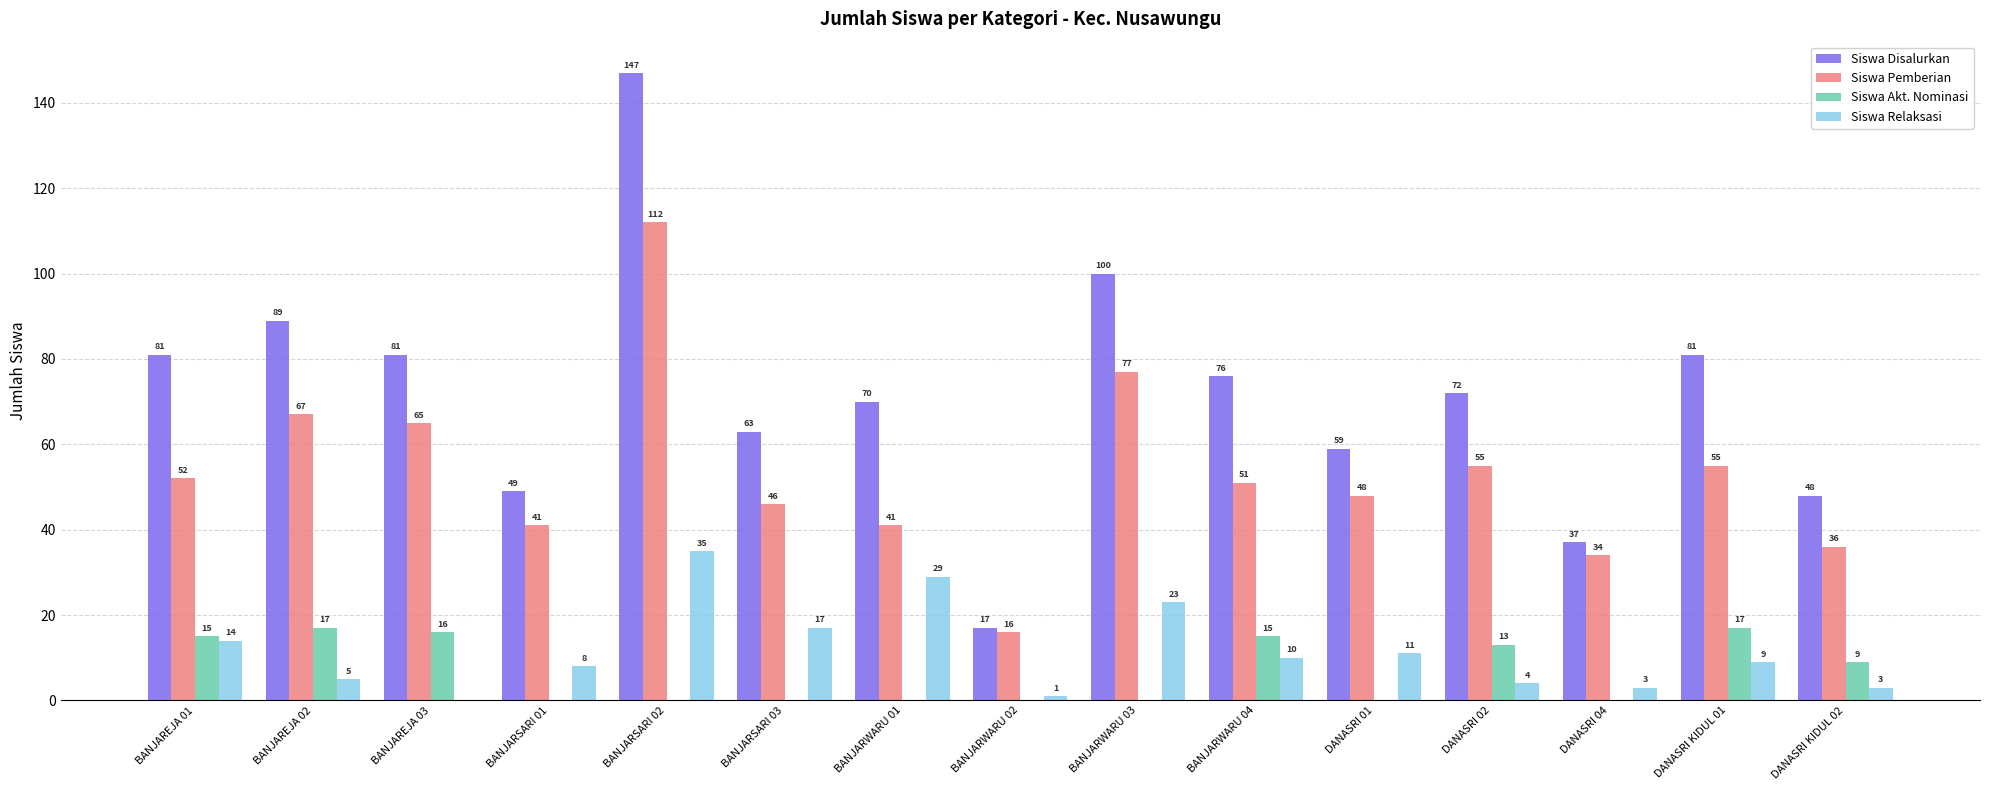

True or false: Siswa Akt. Nominasi has a value of 2 at DANASRI KIDUL 02.

False